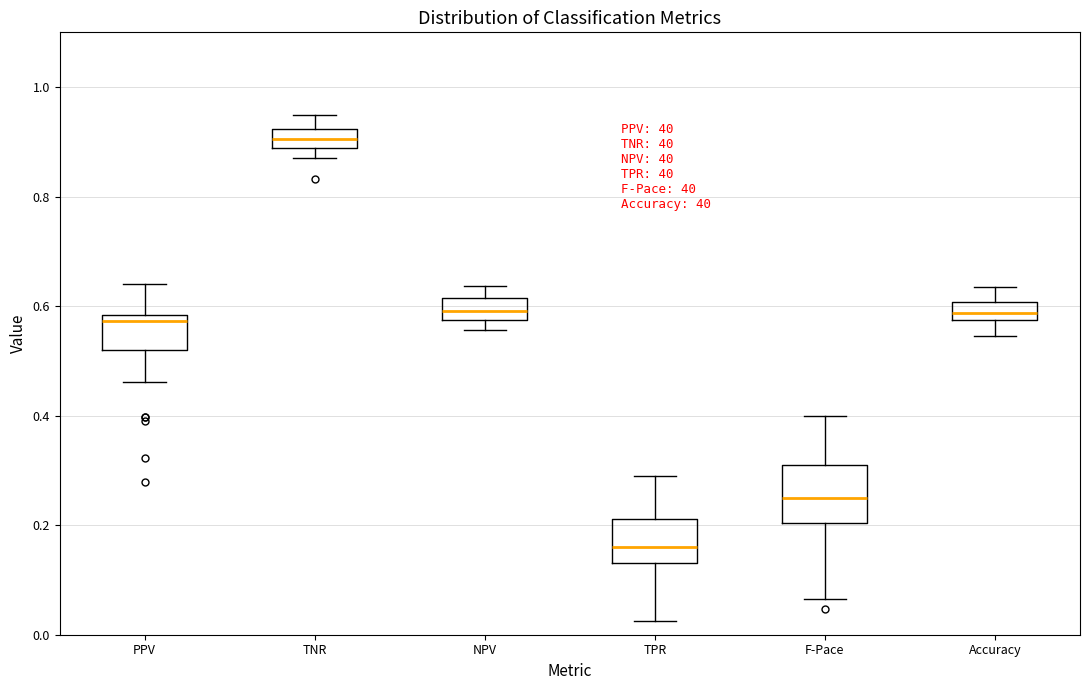

Reading left to right, transcribe this box plot: for each box, give where its median line is, the range the box spans, and where its two whiskers end, as read against the y-axis. The values are not printed on the chart, so give them approximately, as read against the axis.

PPV: median 0.58 (just below the box's upper edge), box 0.52 to 0.58, whiskers 0.46 to 0.64
TNR: median 0.90, box 0.88 to 0.92, whiskers 0.88 (just below the box's lower edge) to 0.94
NPV: median 0.60, box 0.58 to 0.62, whiskers 0.56 to 0.64
TPR: median 0.16, box 0.14 to 0.22, whiskers 0.02 to 0.28
F-Pace: median 0.24, box 0.20 to 0.30, whiskers 0.06 to 0.40
Accuracy: median 0.58 (inside the box), box 0.58 to 0.60, whiskers 0.54 to 0.64